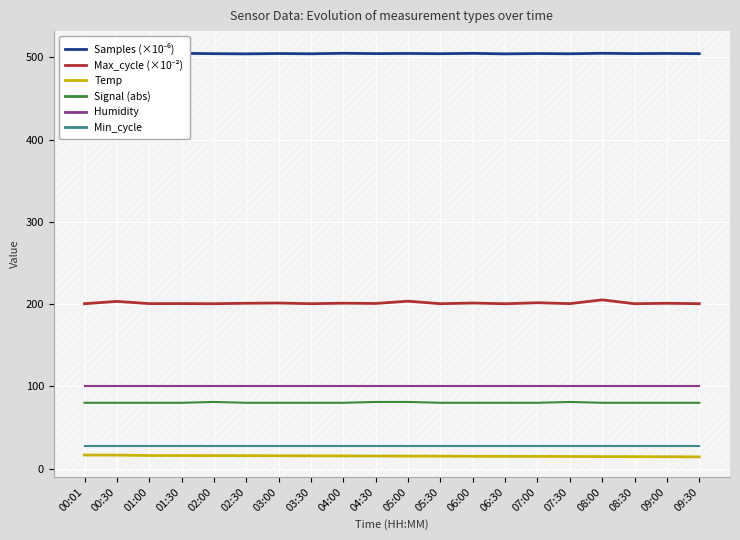

What is the sum of the Humidity values at 08:00 and 07:00?

199.8